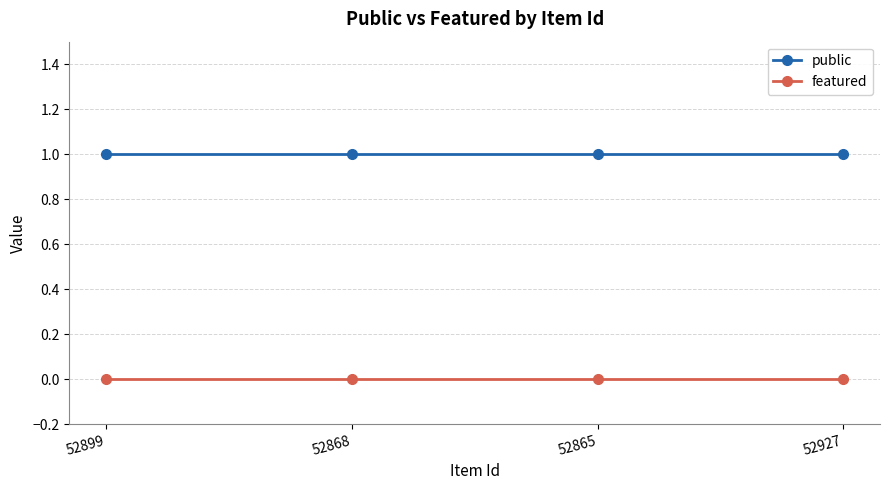

What is the sum of the public values at 52927 and 52865?

2